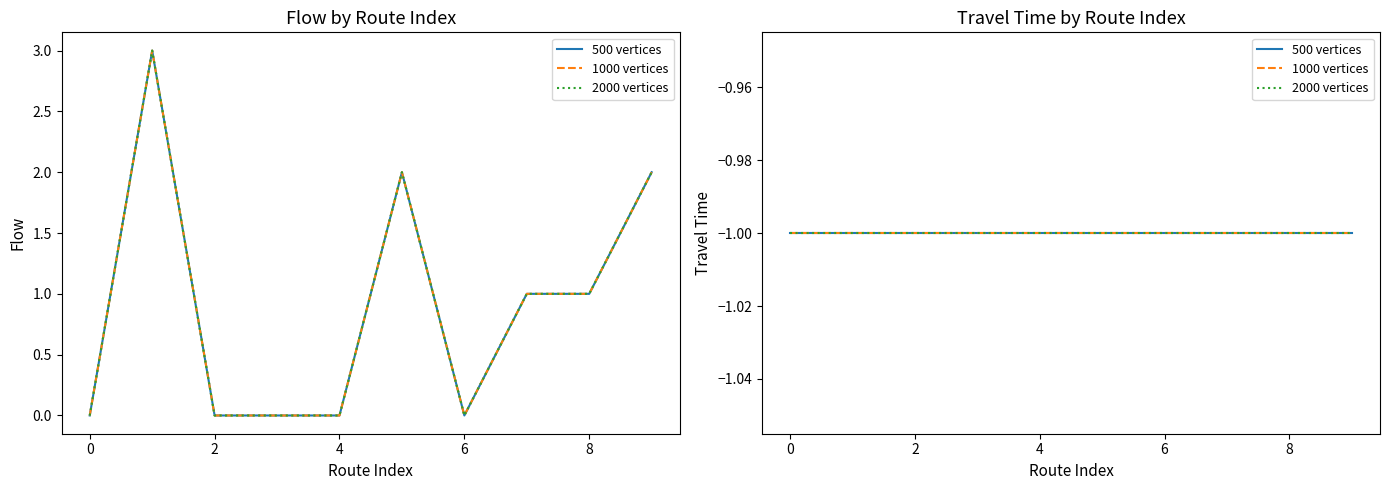

At which label does 1000 vertices first exceed 1?

1